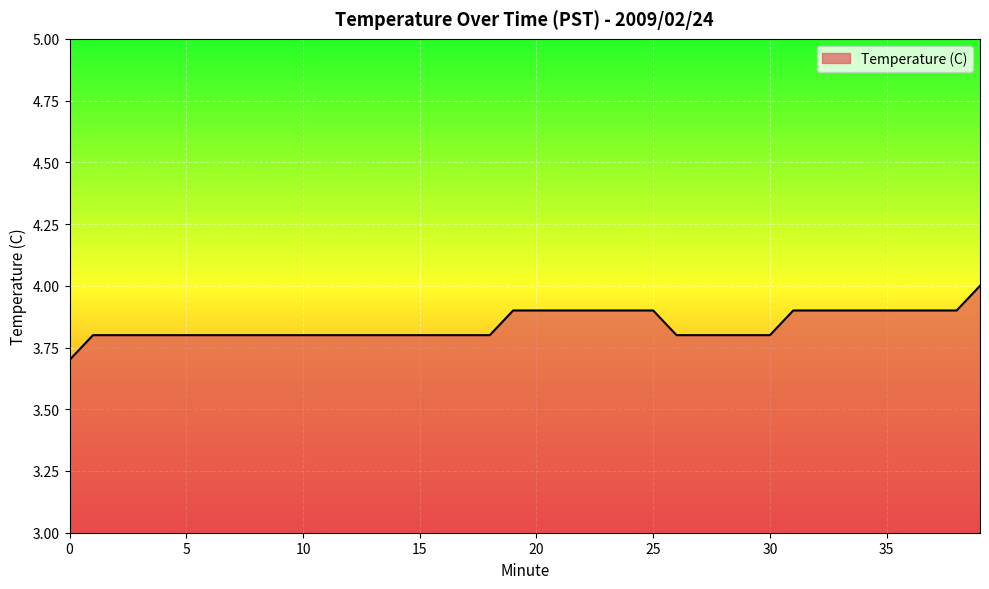

What is the sum of all values?

153.6